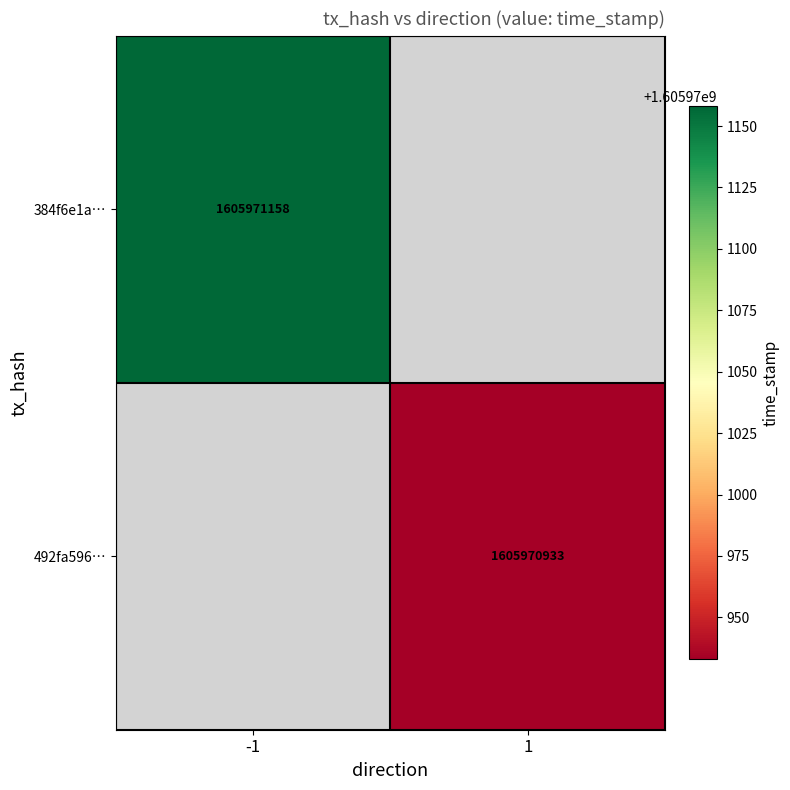

Rank the categories by 384f6e1a02d74f2349a1bfb4d69063d738ca5d1 value from lowest to highest.

0, 1